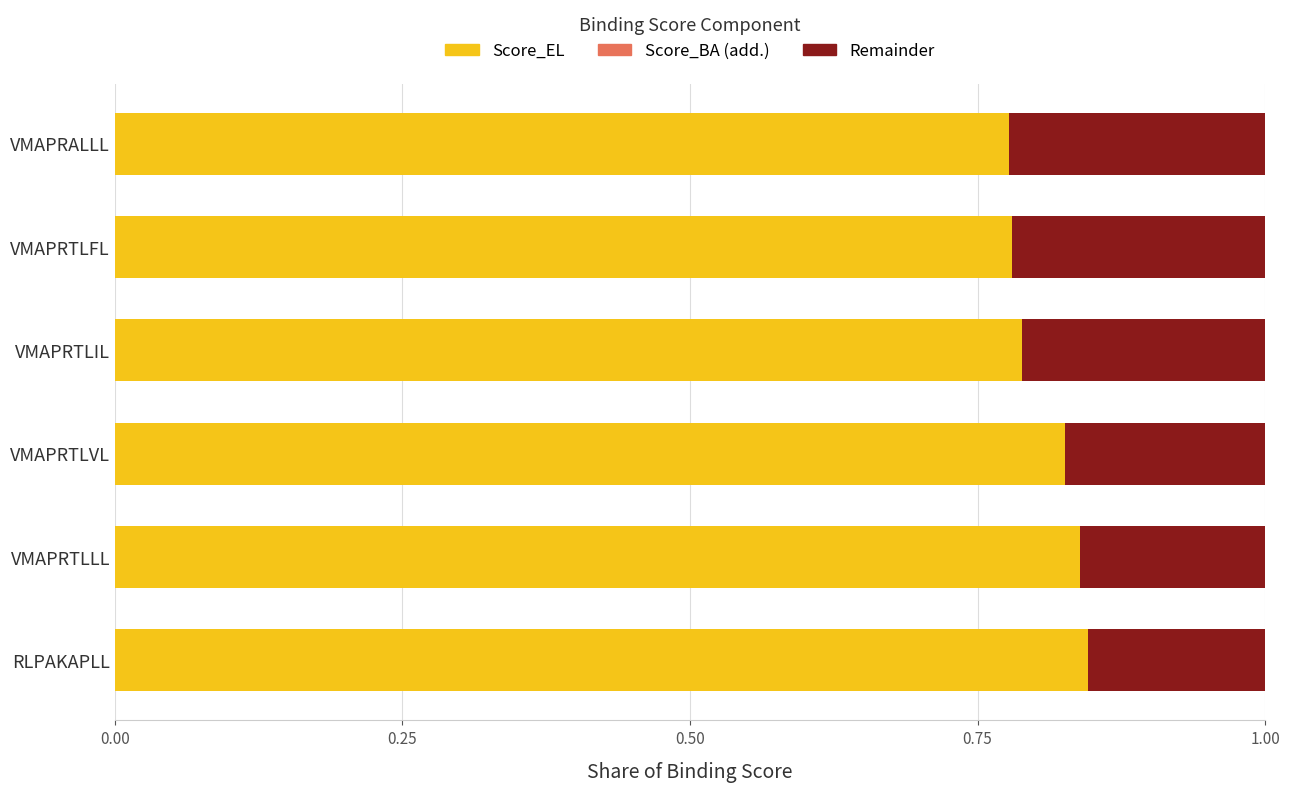

Is it true that Score_EL equals 1.1 at VMAPRTLVL?

False